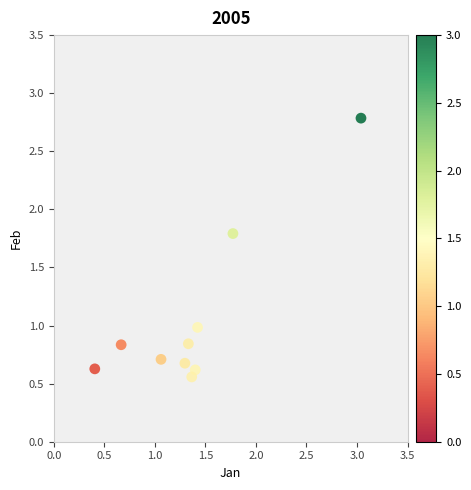

What is the average Y value?

1.0